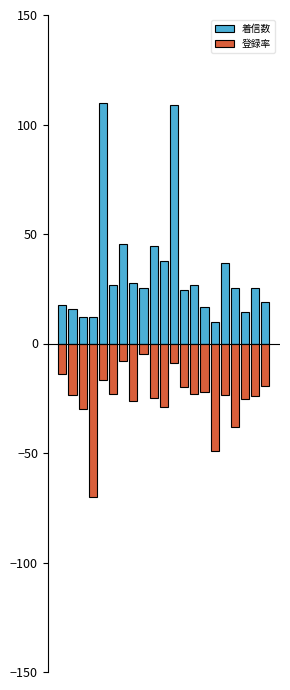

Which label corresponds to the largest value in the chart?

4